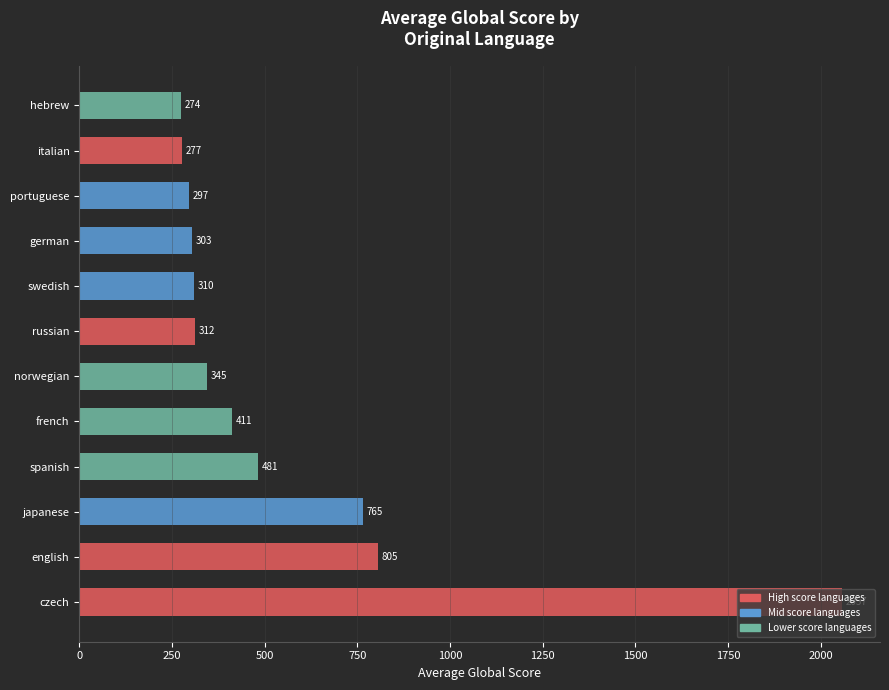

What is the difference between the maximum and minimum values?

1783.0